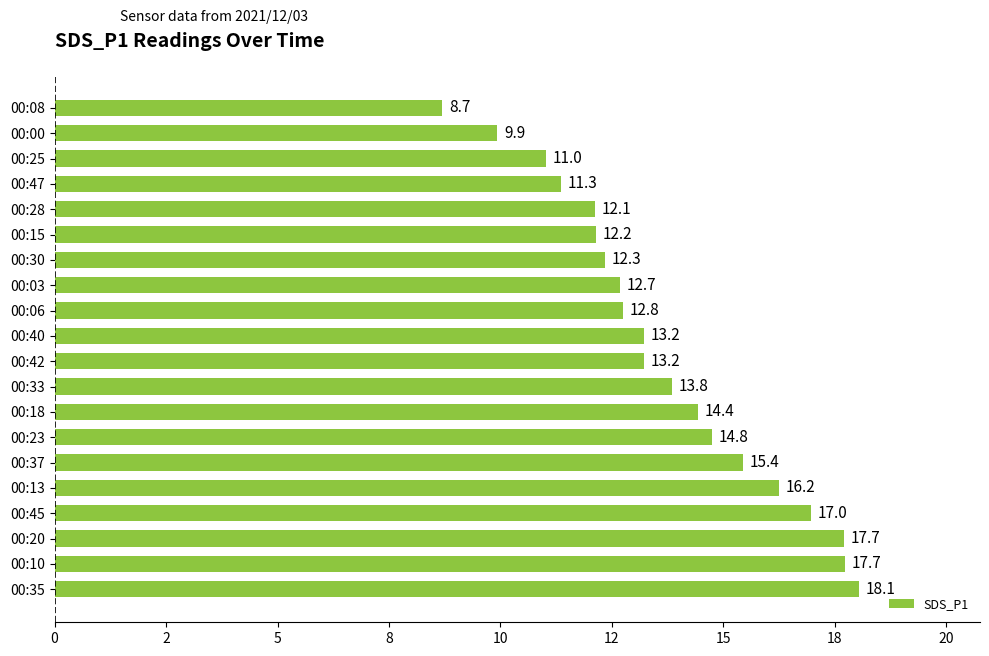

What is the sum of all values?

274.7